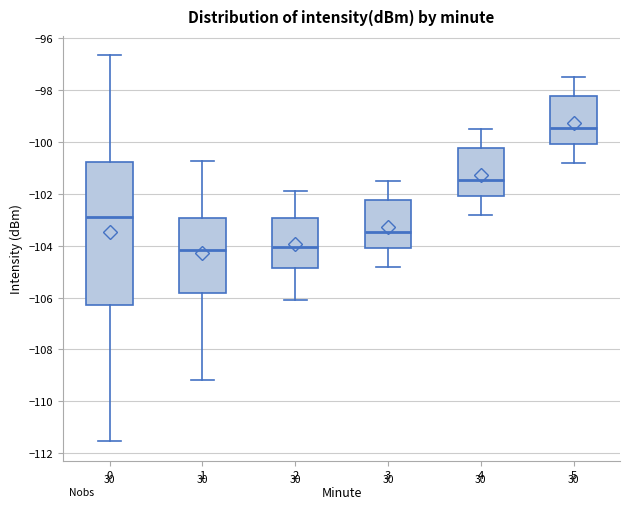

Comparing the boxes themselves (not the whiskers), which one is the tallest?

0